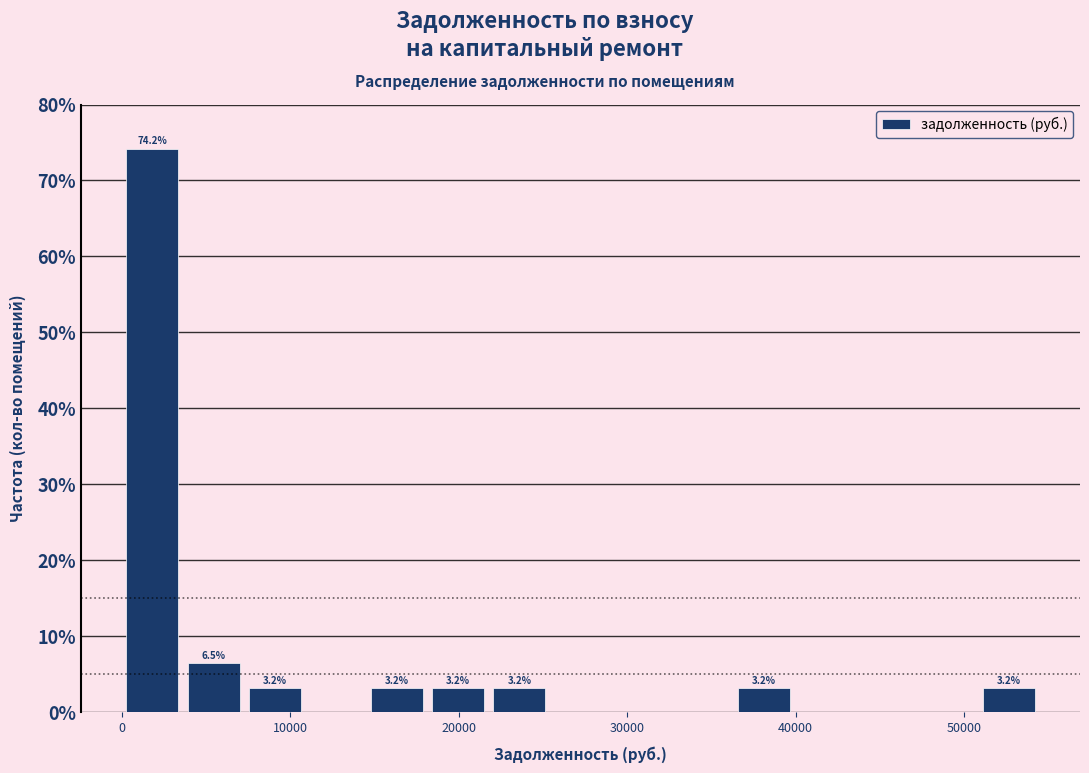

Read against the x-axis, roughly where is the centre of the tallest bar?

2000